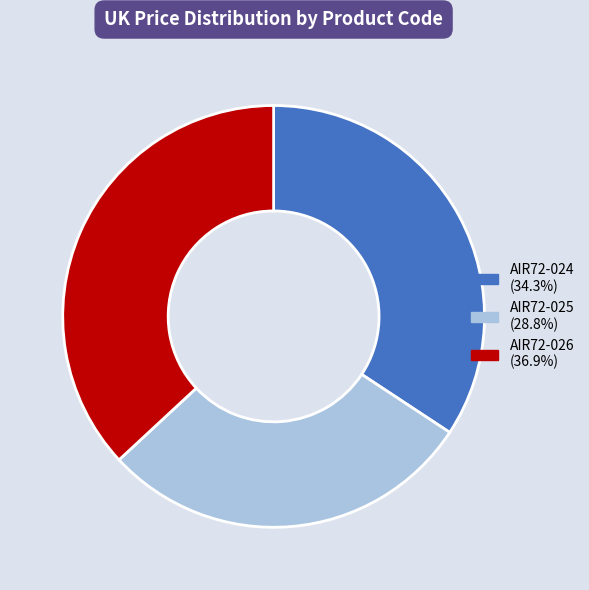

Rank the categories by value from lowest to highest.

AIR72-025, AIR72-024, AIR72-026